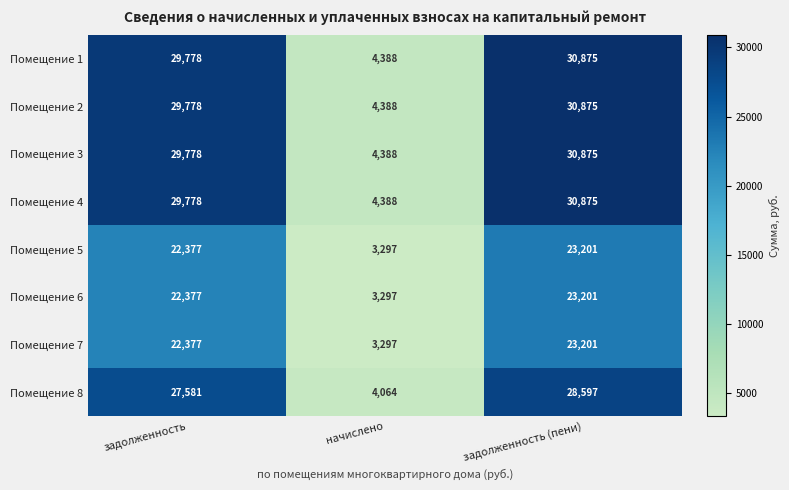

Which category has the lowest value across all series?

начислено